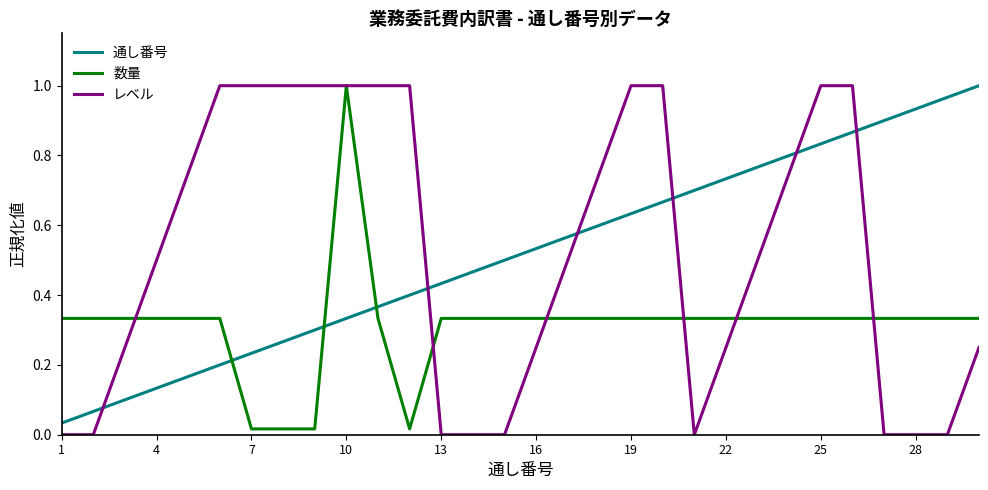

Which series has the widest spread of values?

レベル